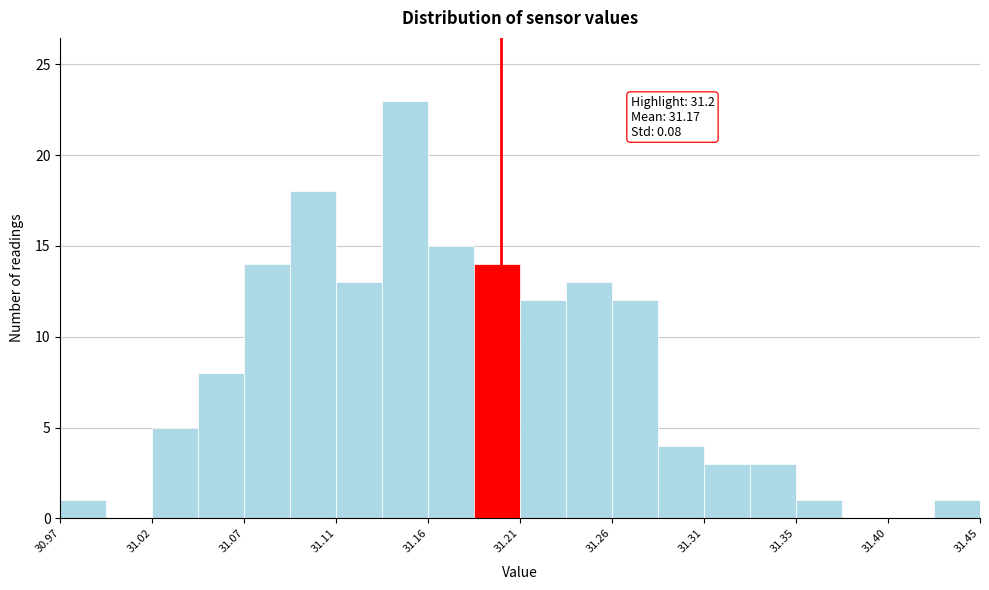

Which range on the x-axis has the tallest bar?

31.138 to 31.162